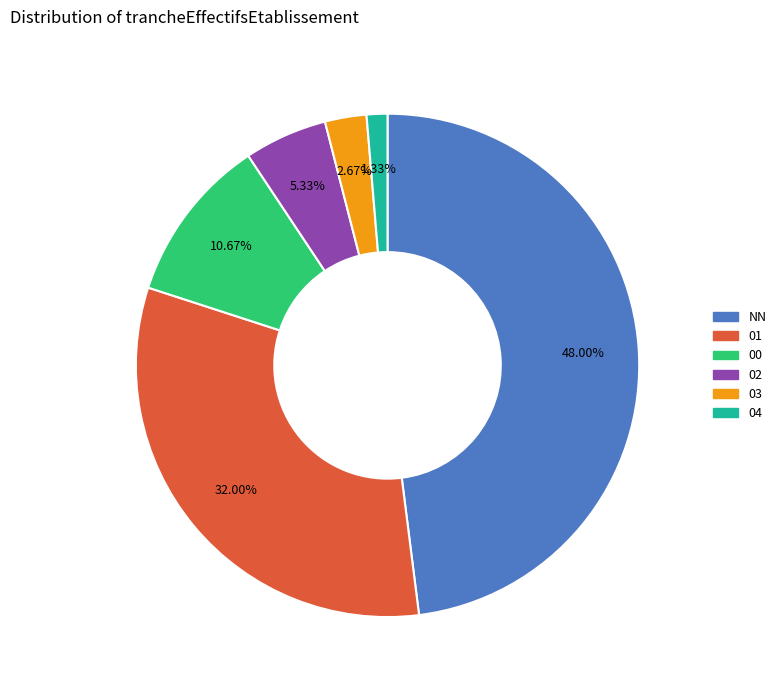

What percentage is the 04 slice, to the nearest percent?

1%